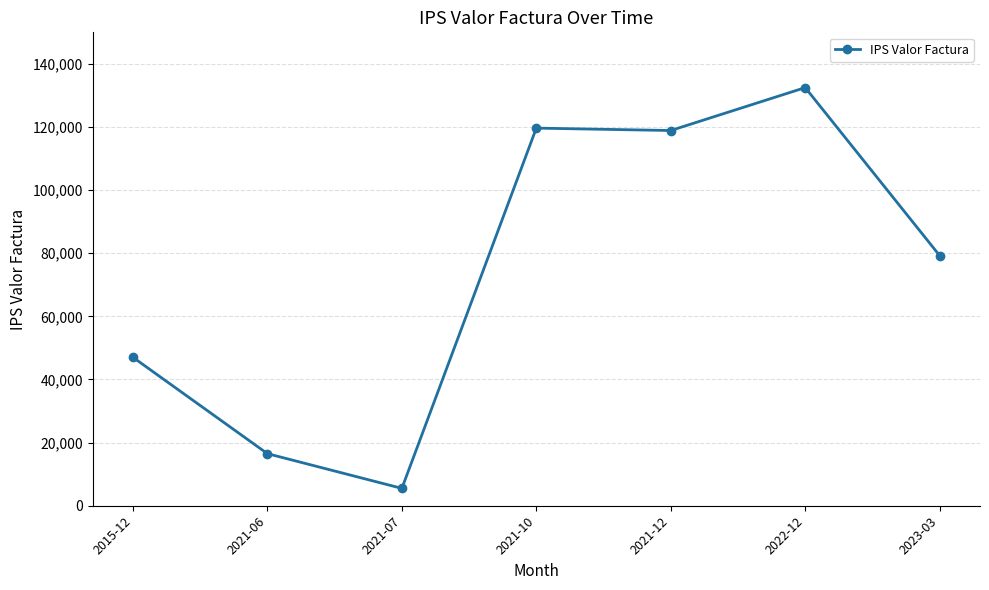

How many categories are shown in the chart?

7